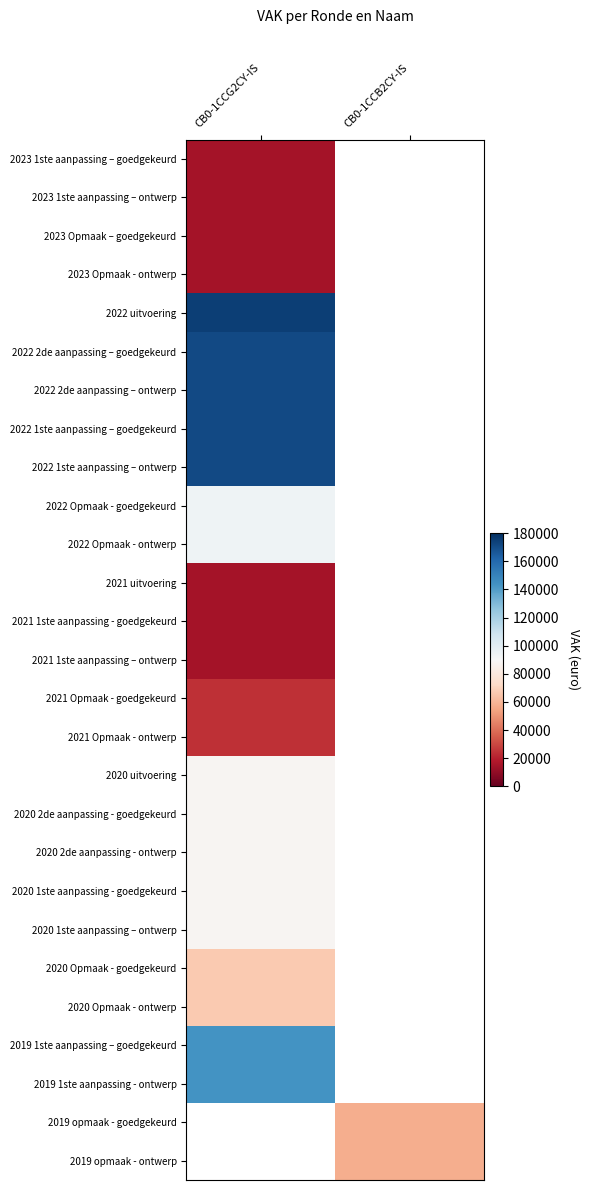

What value does the 2020 2de aanpassing - ontwerp series have at CB0-1CCG2CY-IS?

87979.0